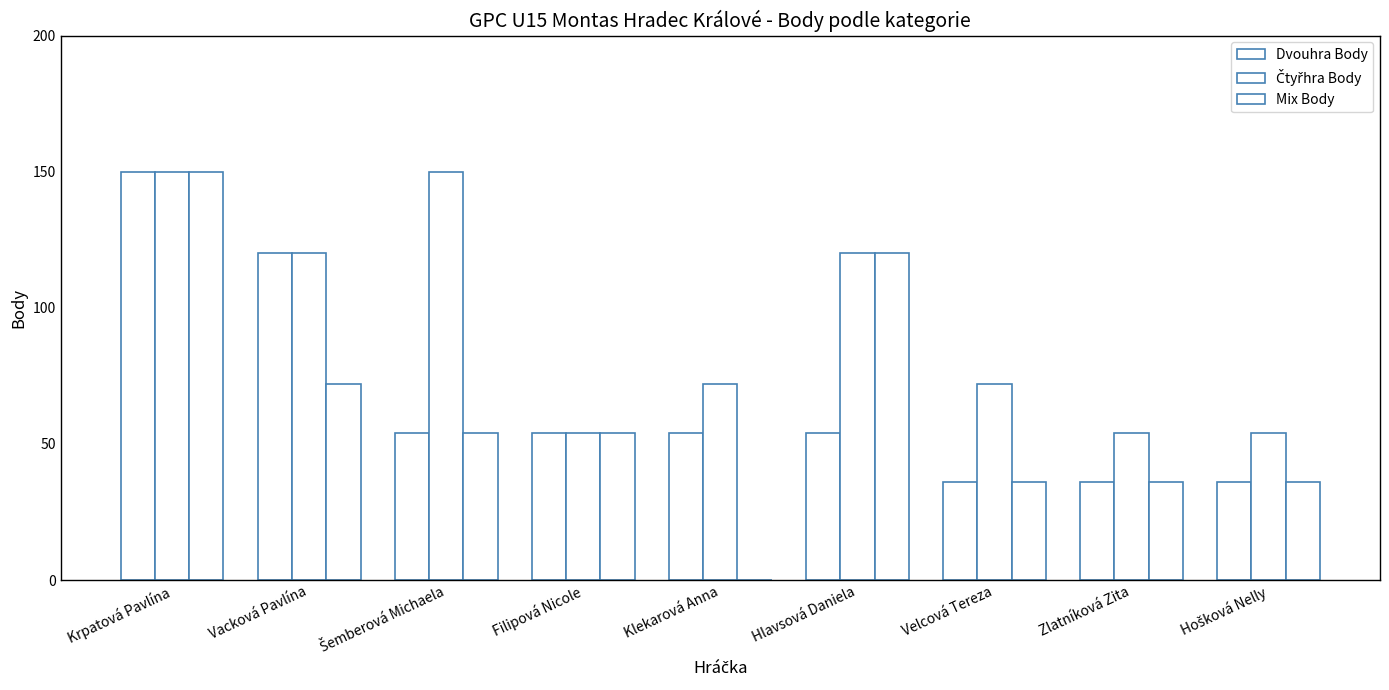

Rank the categories by Mix Body value from lowest to highest.

Klekarová Anna, Velcová Tereza, Zlatníková Zita, Hošková Nelly, Šemberová Michaela, Filipová Nicole, Vacková Pavlína, Hlavsová Daniela, Krpatová Pavlína